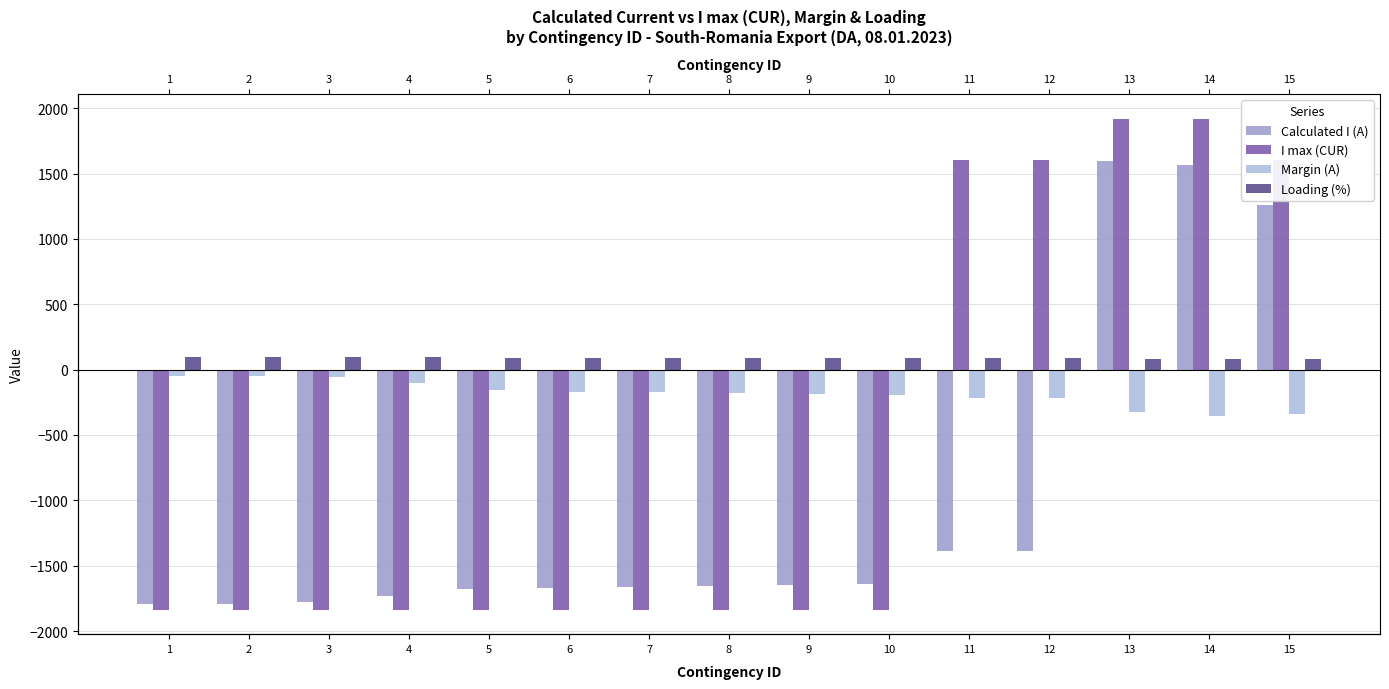

At which category is the sum across all series the highest?

13